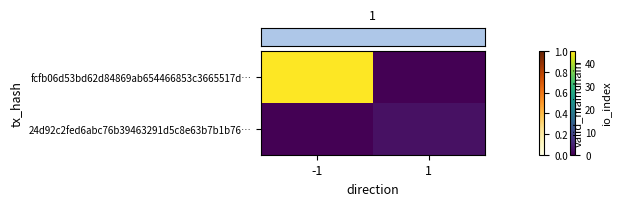

What is the total value across all series at 1?

2